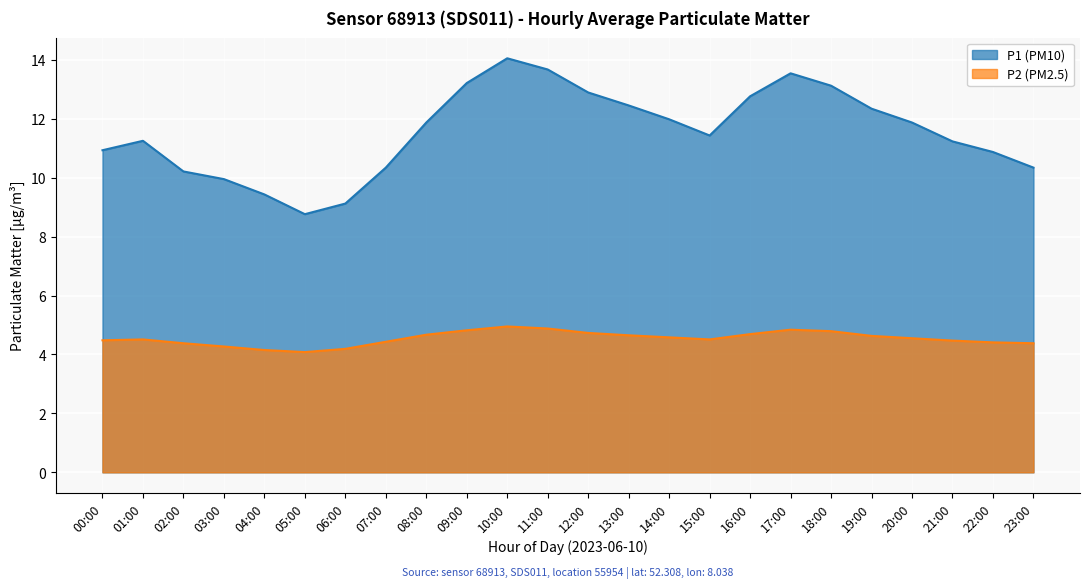

What is the total value across all series at 23:00?

14.7